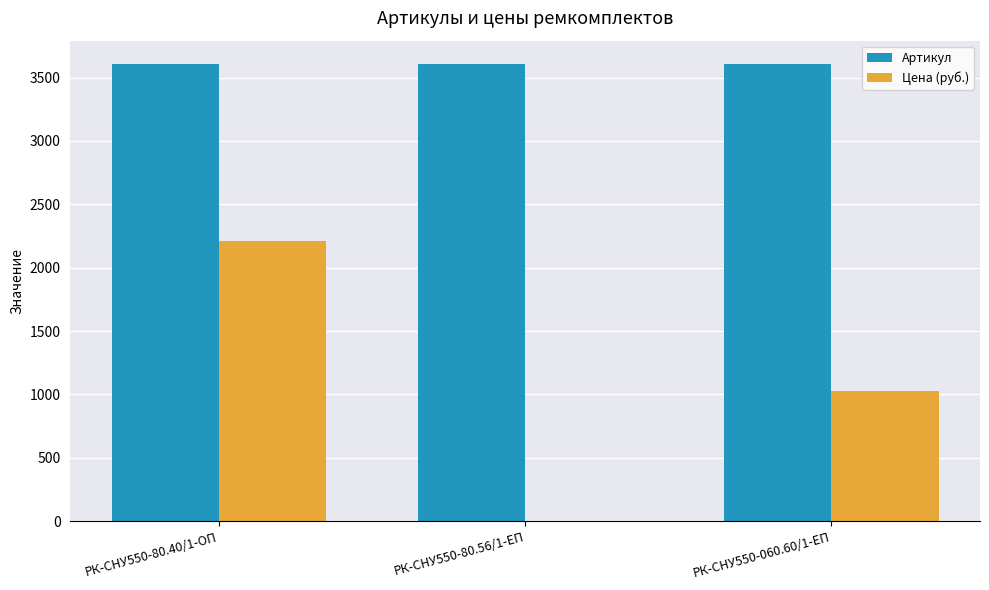

True or false: Цена (руб.) has a value of 3132.2 at РК-СНУ550-80.40/1-ОП.

False